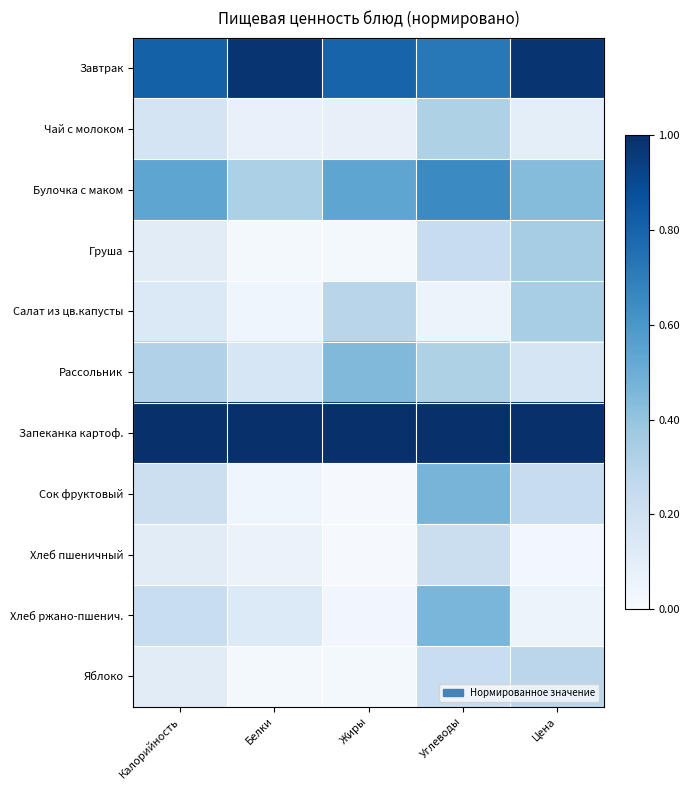

Reading right to left, transcribe all the data shown in this chart.

Завтрак: Цена=1.0	Углеводы=0.7	Жиры=0.8	Белки=1.0	Калорийность=0.8
Чай с молоком: Цена=0.1	Углеводы=0.3	Жиры=0.1	Белки=0.1	Калорийность=0.2
Булочка с маком: Цена=0.4	Углеводы=0.7	Жиры=0.5	Белки=0.3	Калорийность=0.5
Груша: Цена=0.4	Углеводы=0.2	Жиры=0.0	Белки=0.0	Калорийность=0.1
Салат из цв.капусты: Цена=0.3	Углеводы=0.1	Жиры=0.3	Белки=0.0	Калорийность=0.1
Рассольник: Цена=0.2	Углеводы=0.3	Жиры=0.4	Белки=0.2	Калорийность=0.3
Запеканка картоф.: Цена=1.0	Углеводы=1.0	Жиры=1.0	Белки=1.0	Калорийность=1.0
Сок фруктовый: Цена=0.2	Углеводы=0.5	Жиры=0.0	Белки=0.0	Калорийность=0.2
Хлеб пшеничный: Цена=0.0	Углеводы=0.2	Жиры=0.0	Белки=0.1	Калорийность=0.1
Хлеб ржано-пшенич.: Цена=0.1	Углеводы=0.5	Жиры=0.0	Белки=0.1	Калорийность=0.2
Яблоко: Цена=0.3	Углеводы=0.2	Жиры=0.0	Белки=0.0	Калорийность=0.1